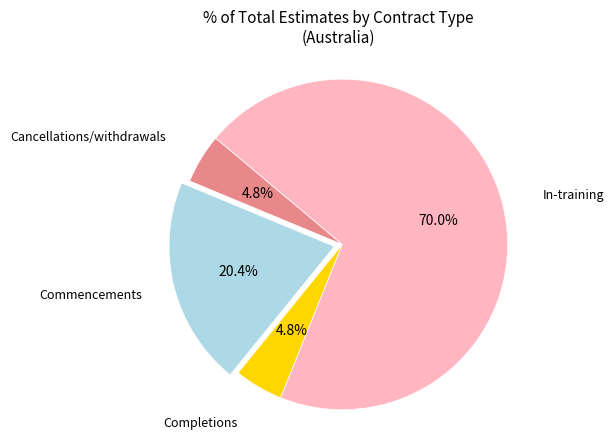

Does any single category account for the majority?

Yes